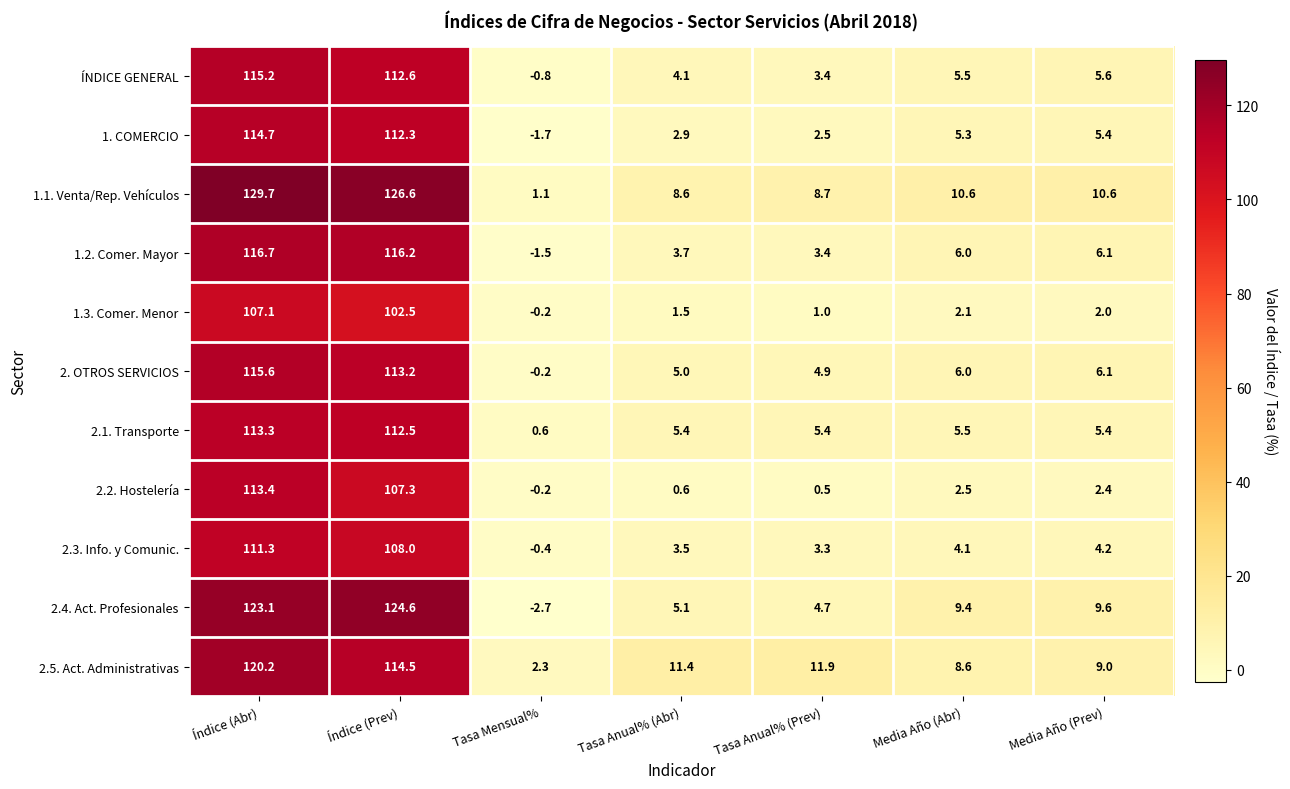

At which category is the sum across all series the highest?

Índice (Abr)